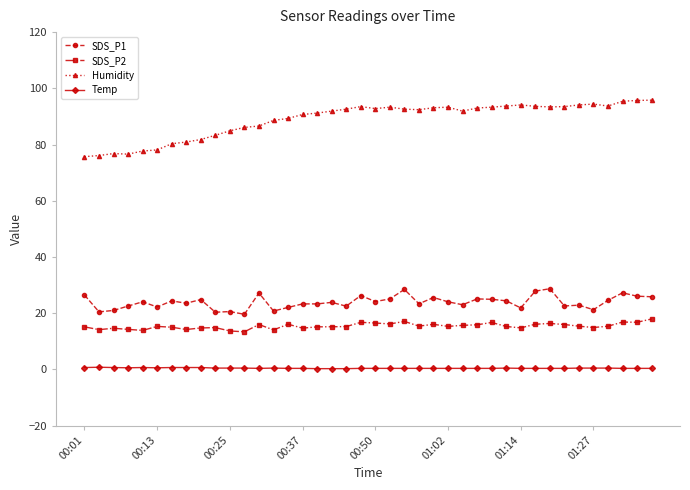

Rank the series by their maximum value, from lowest to highest.

Temp, SDS_P2, SDS_P1, Humidity